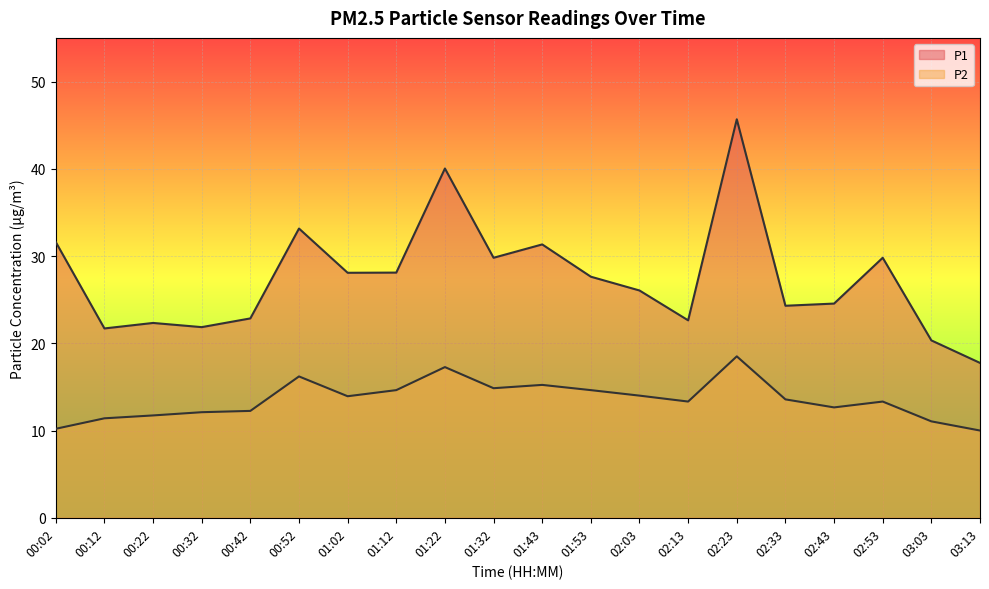

What is the label of the 11th point from the left?

01:43